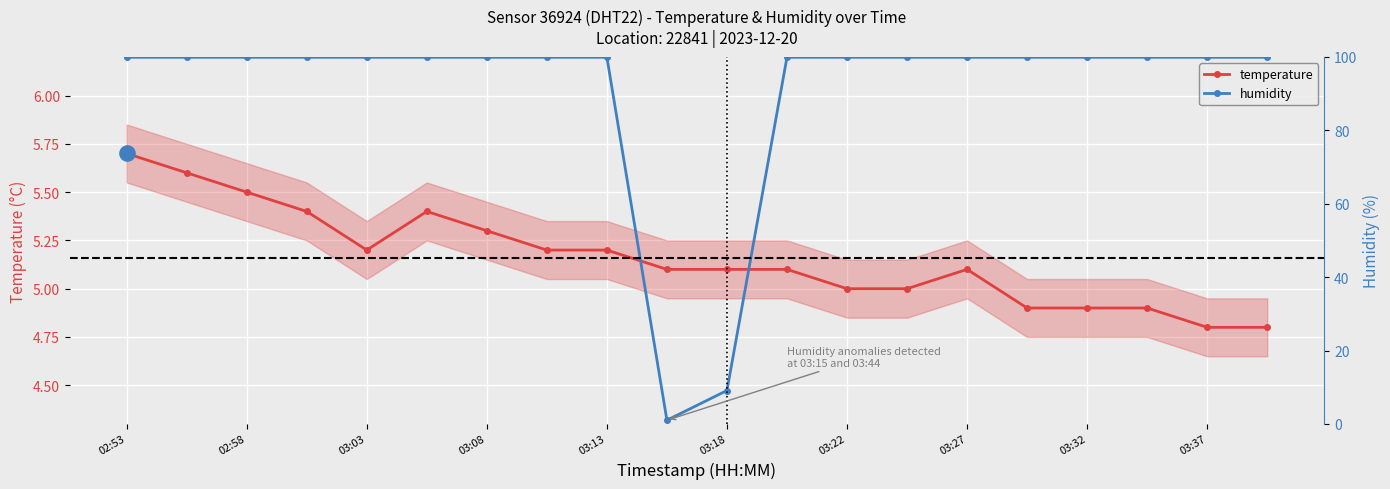

Which series has the largest total across all categories?

humidity